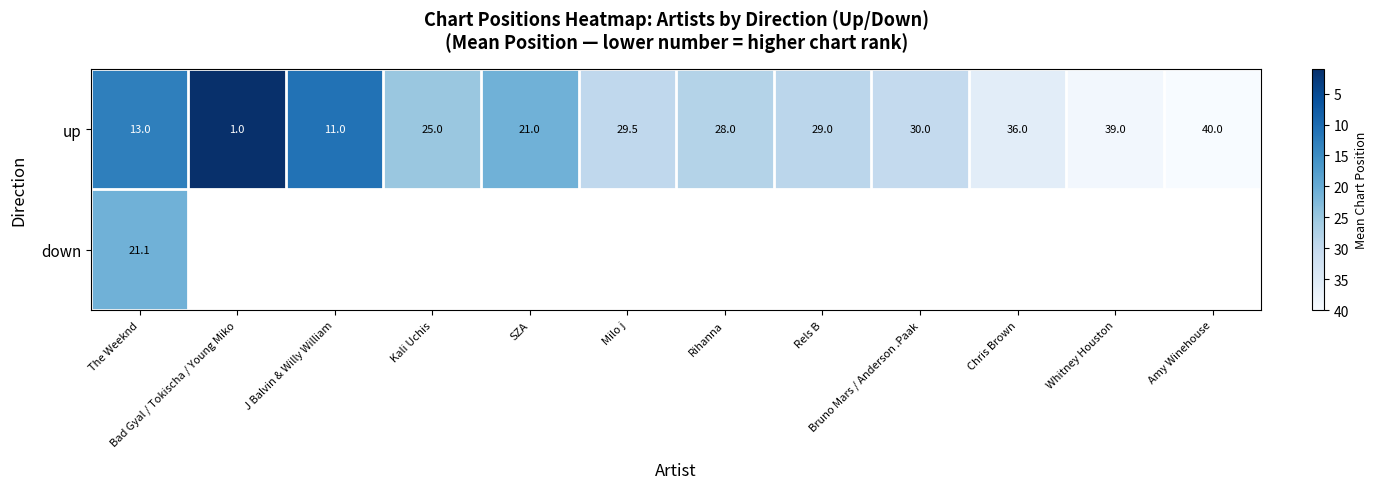

How many distinct data groups are displayed?

2